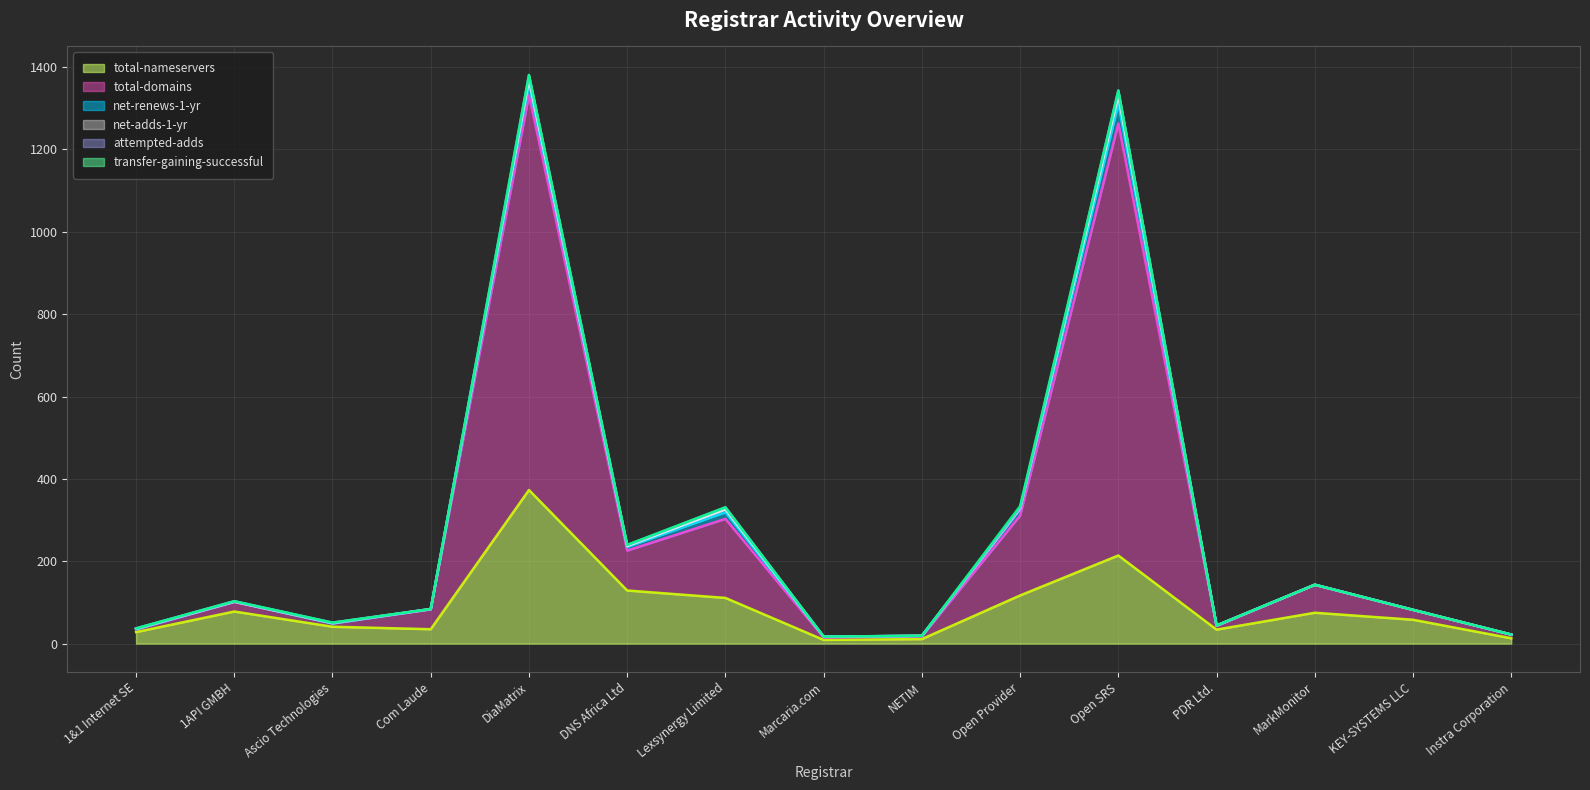

True or false: net-renews-1-yr and transfer-gaining-successful cross at least once.

False